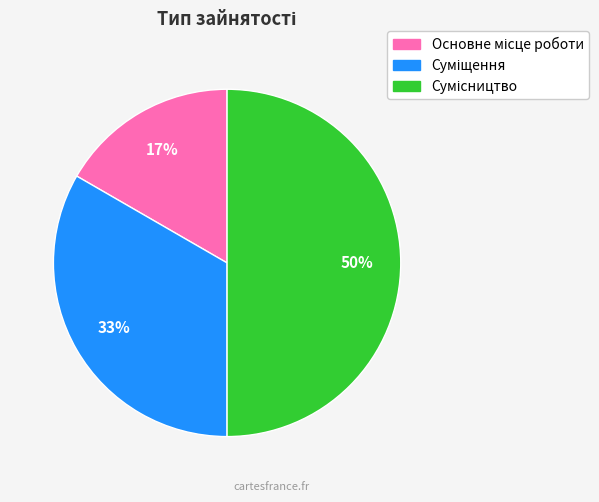

To the nearest percent, what is the average slice percentage?

33%